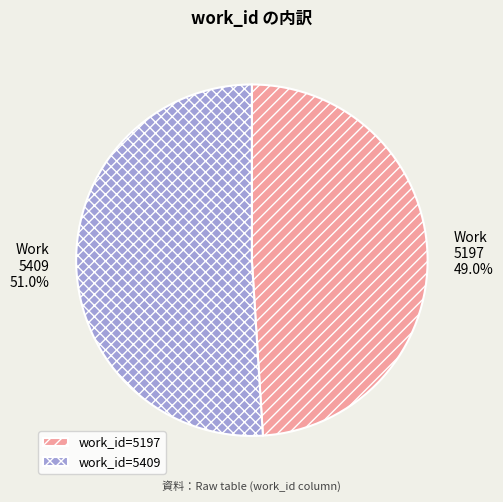

Between 5409 and 5197, which is larger?

5409